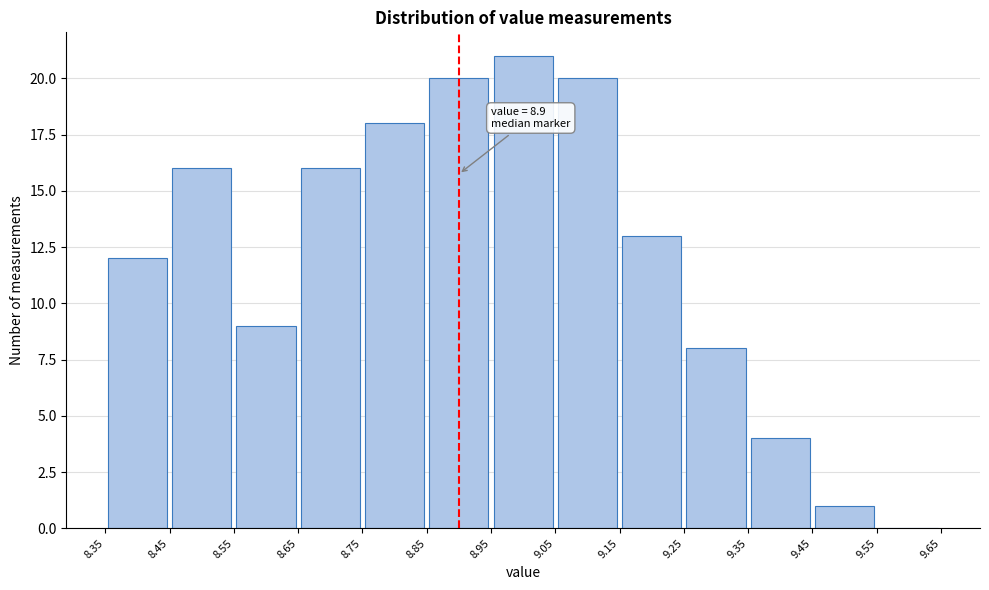

Over which range of the x-axis is the bar tallest?

8.95 to 9.05